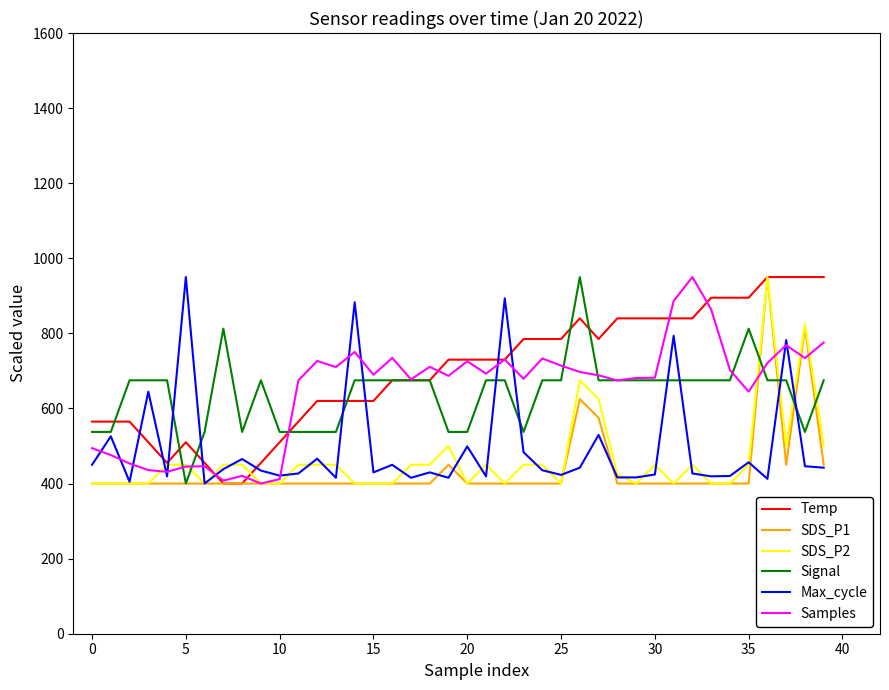

What is the maximum value for Signal?

950.0